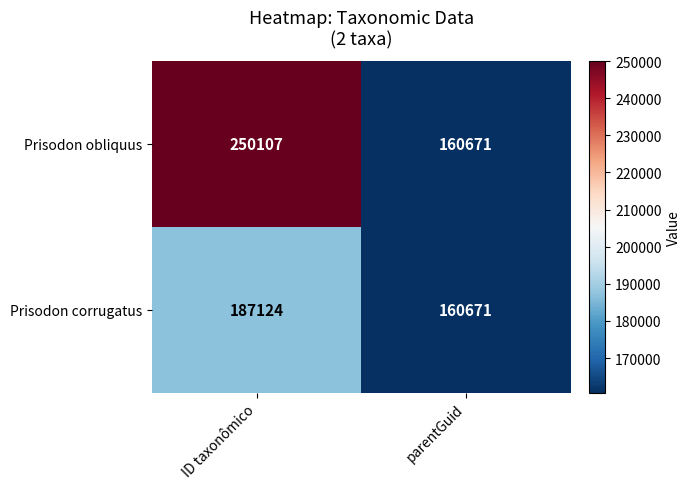

At which category is the sum across all series the highest?

ID taxonômico